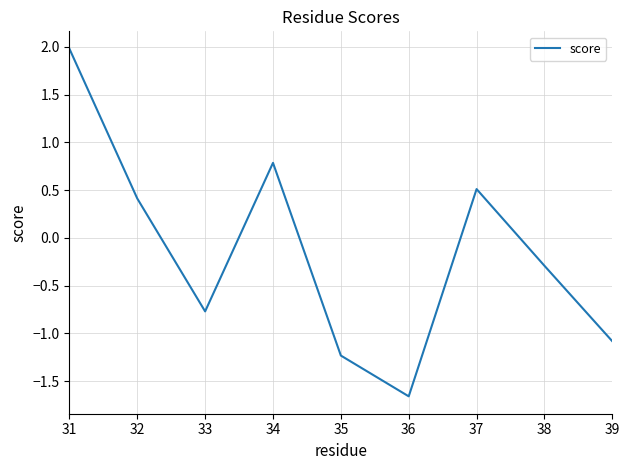

Rank the categories by value from lowest to highest.

36, 35, 39, 33, 38, 32, 37, 34, 31